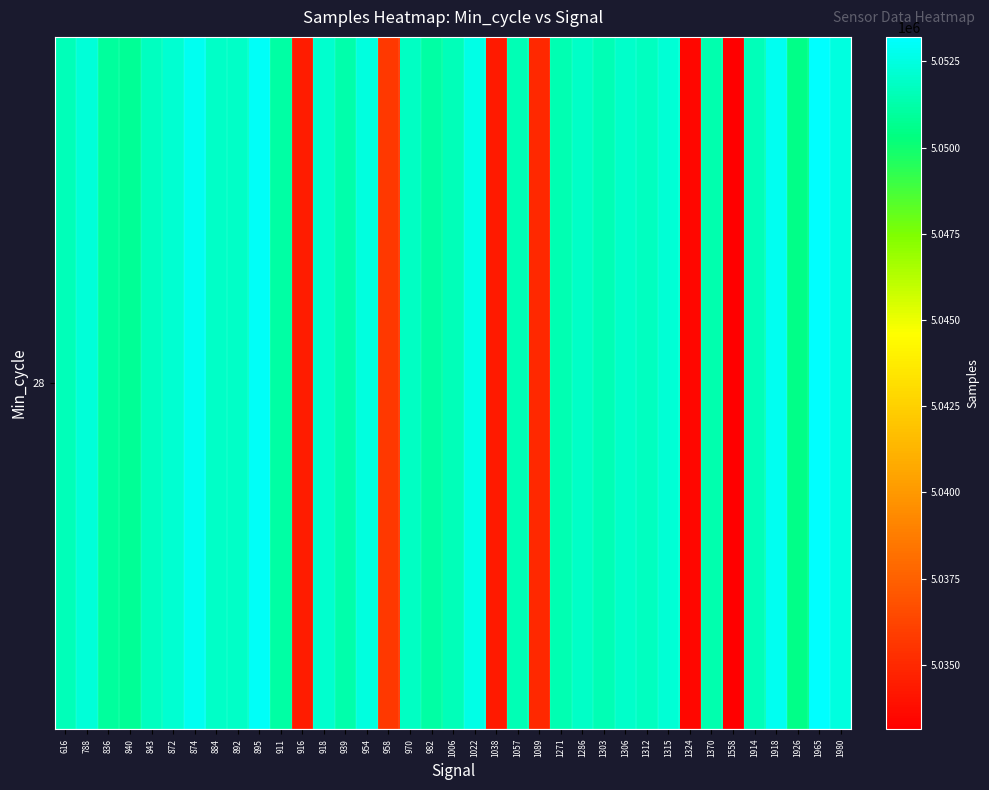

Is it true that the value at 916 is 8033967?

False